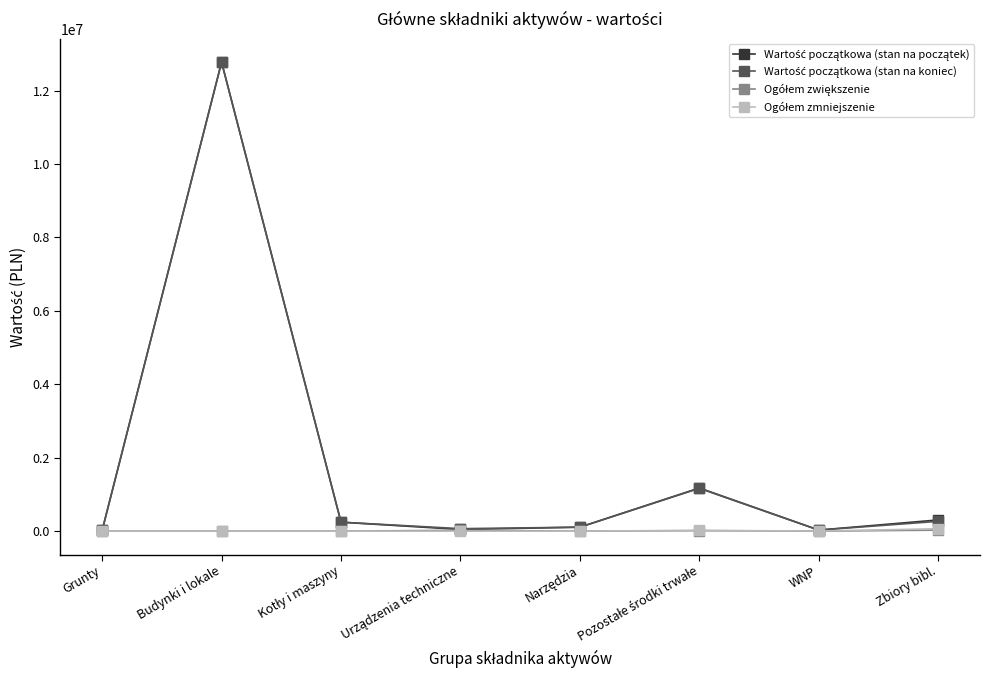

Does the chart have visible grid lines?

No